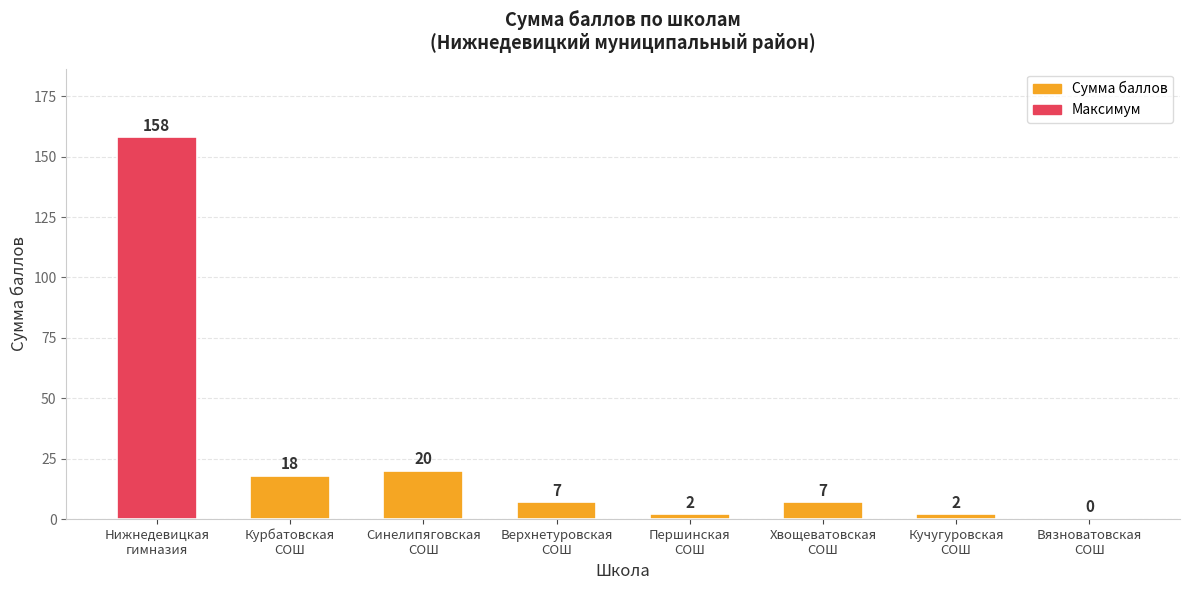

Between Нижнедевицкая
гимназия and Першинская
СОШ, which is larger?

Нижнедевицкая
гимназия